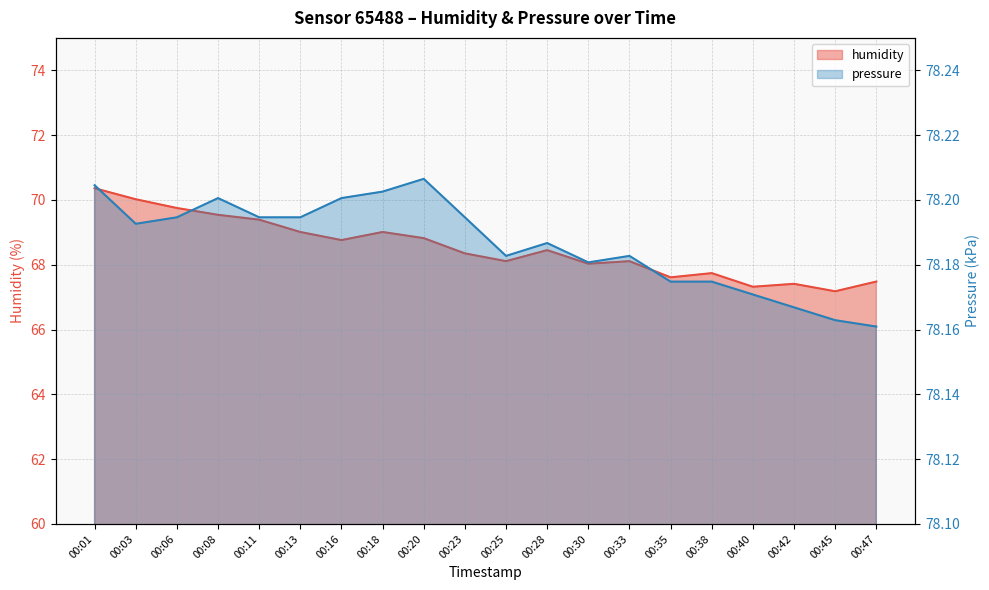

What is the difference between the highest and lowest values at 00:25?

10.1